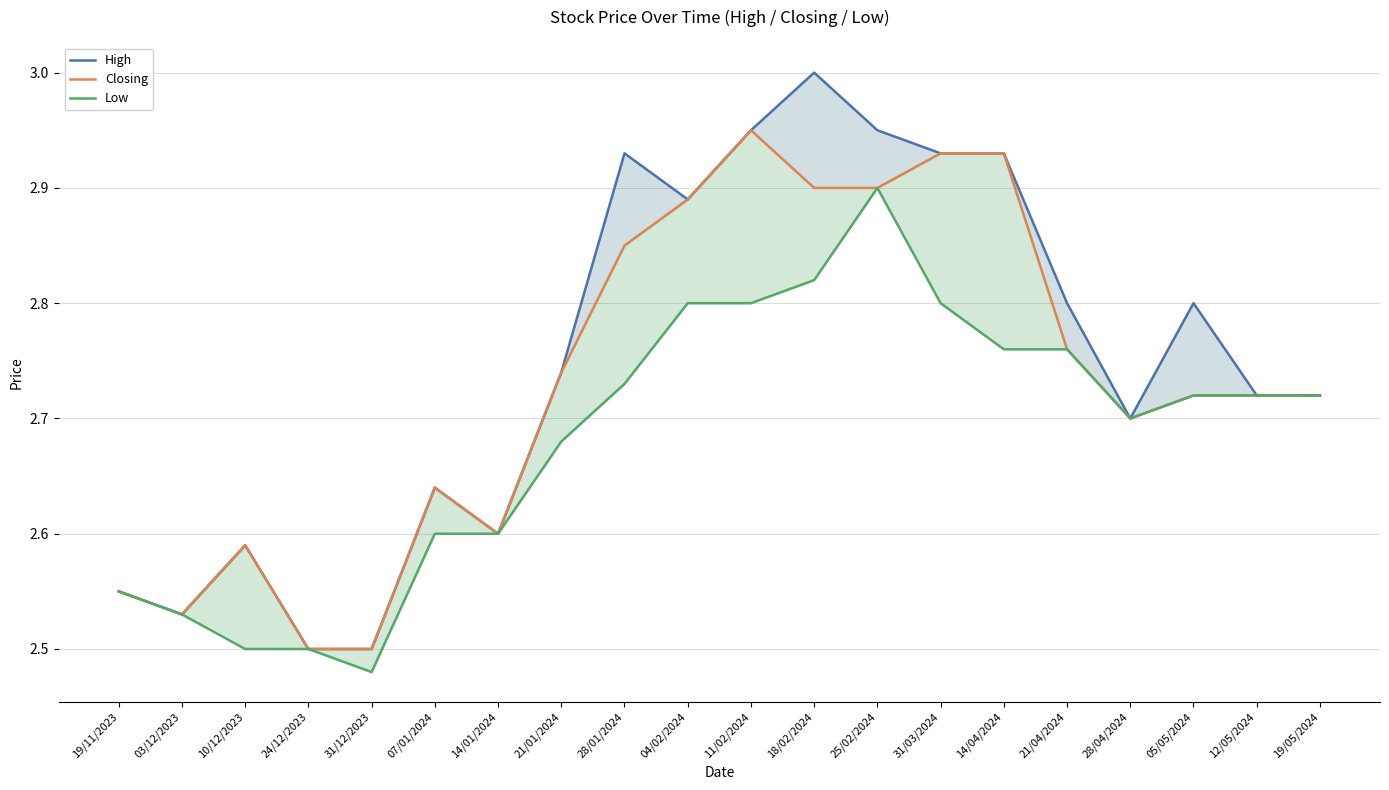

True or false: Low and Closing cross at least once.

False